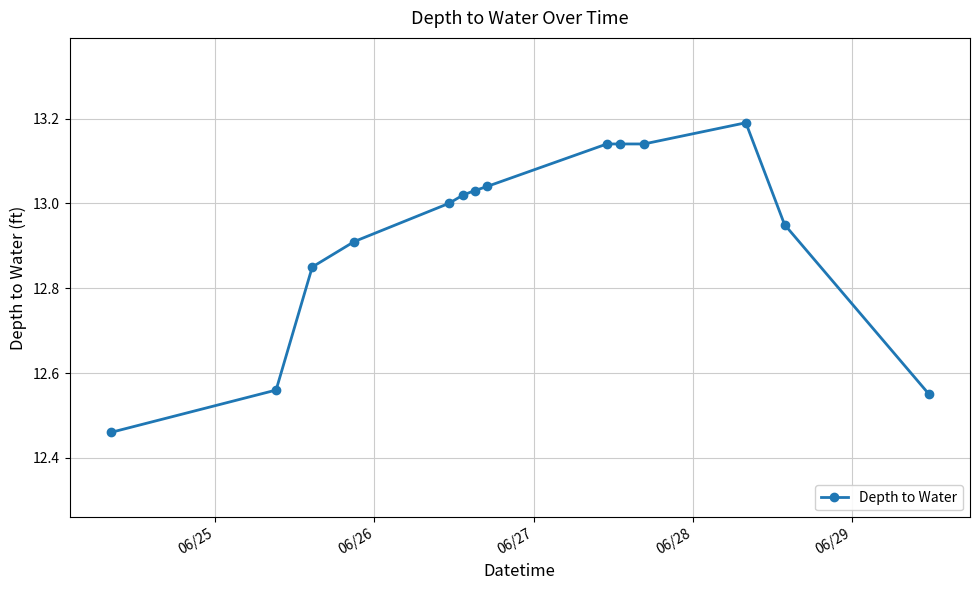

What is the maximum value shown in the chart?

13.2